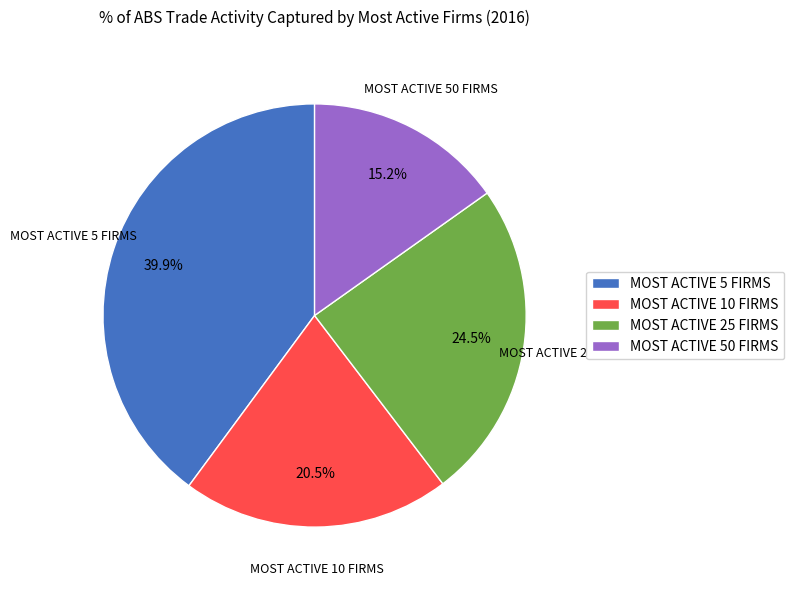

How many segments does this pie chart have?

4